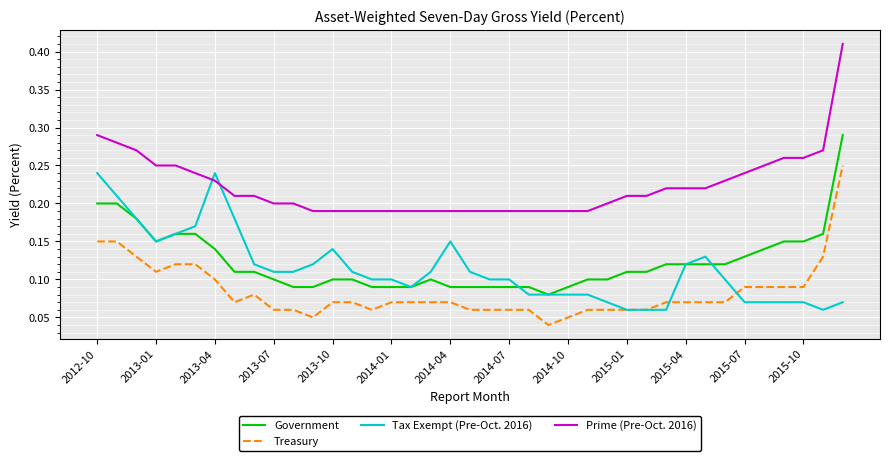

Which series has the widest spread of values?

Prime (Pre-Oct. 2016)